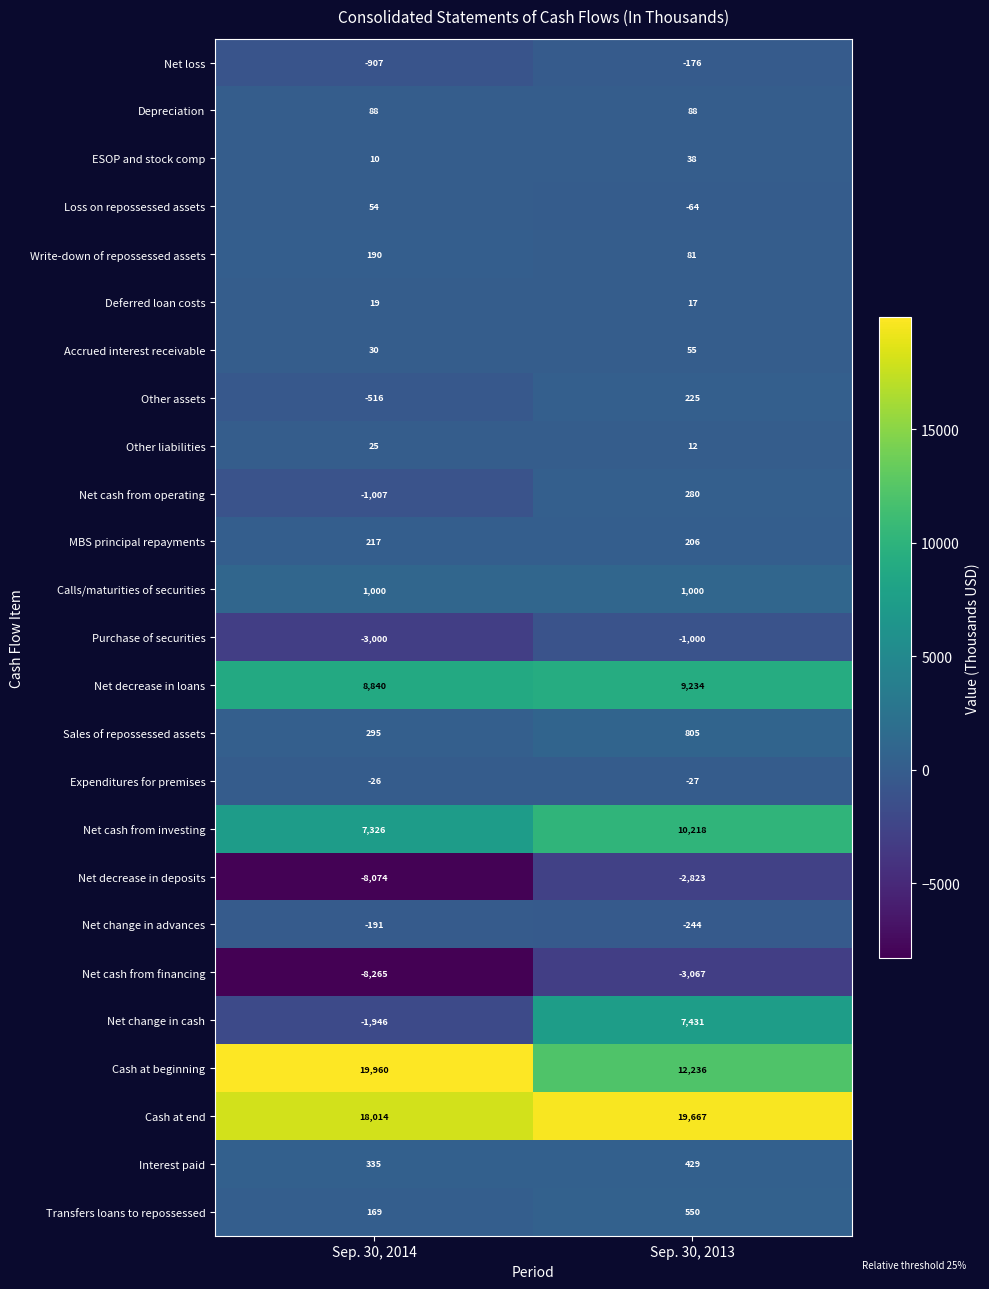

Which series has the widest spread of values?

Net change in cash